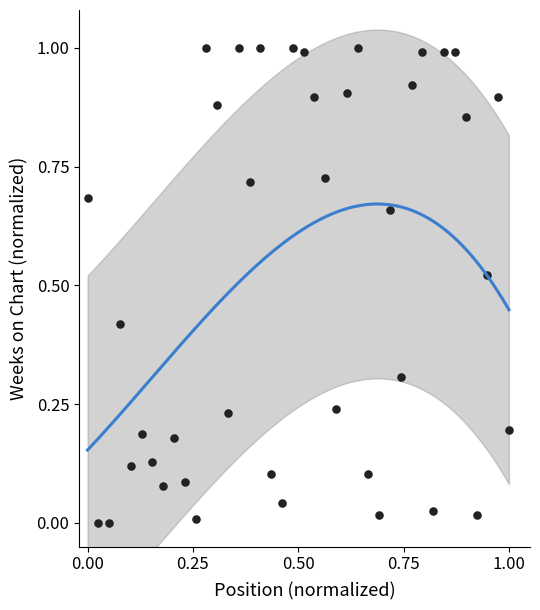

What is the range of X values (max minus min)?

1.0